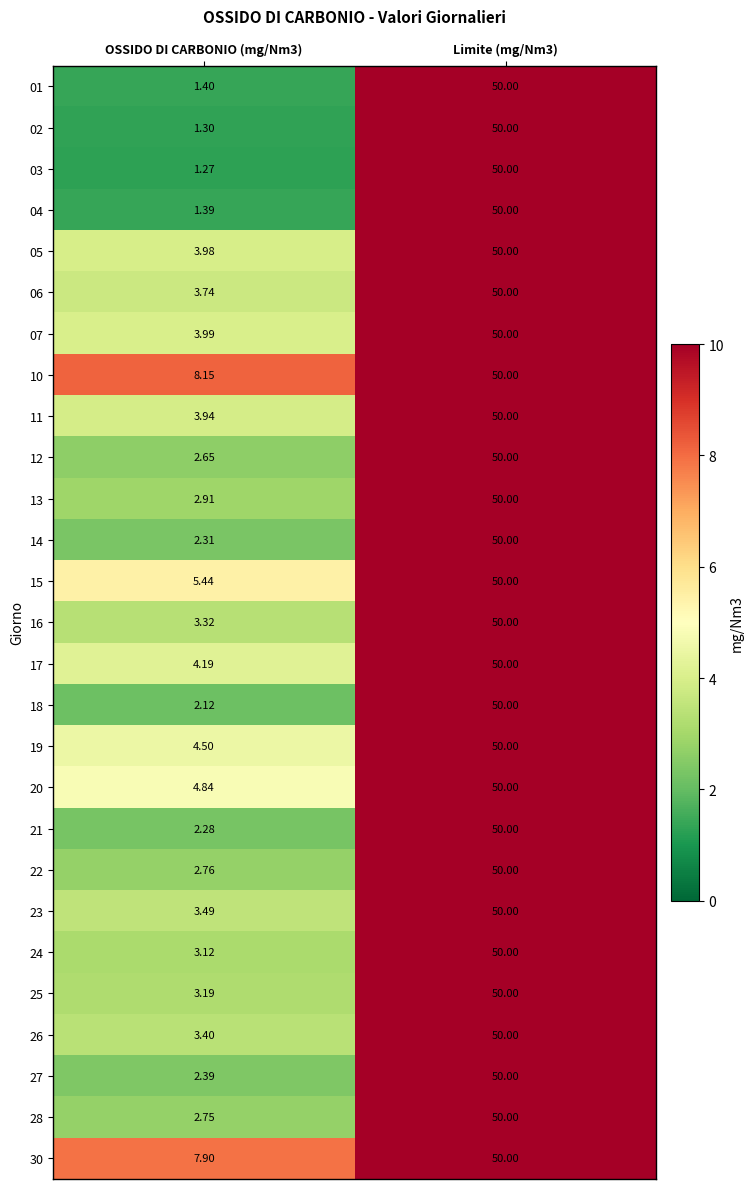

What is the greatest value displayed?

50.0